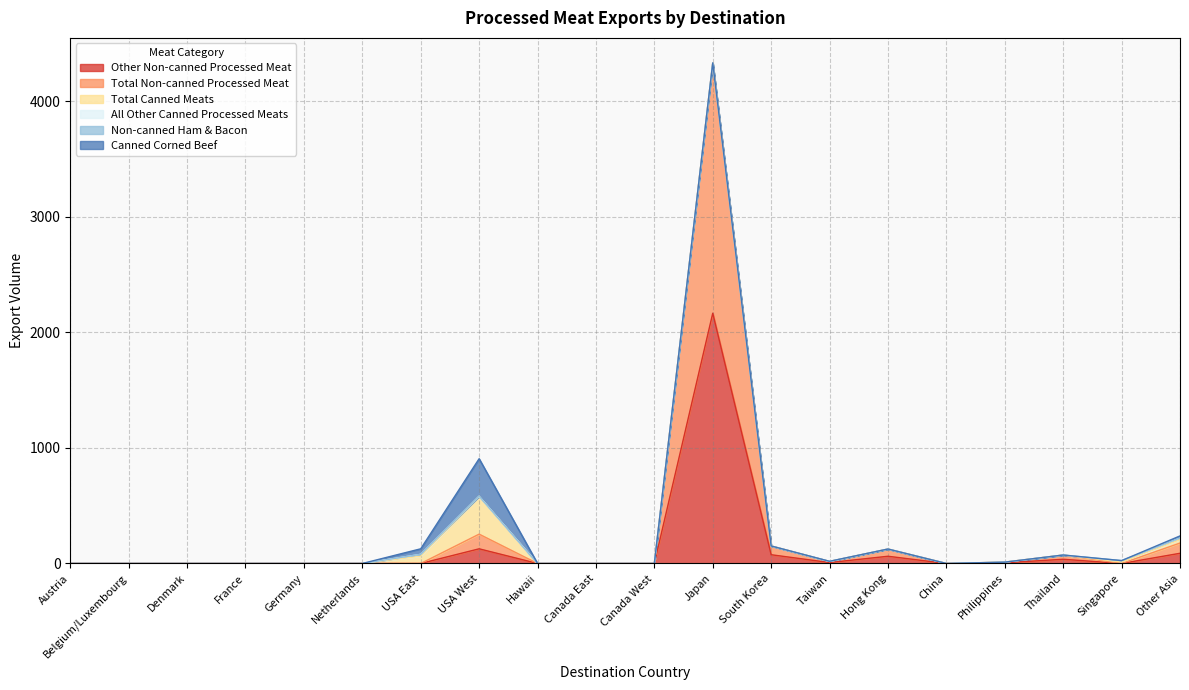

True or false: Total Non-canned Processed Meat has a value of 924.8 at Canada West.

False